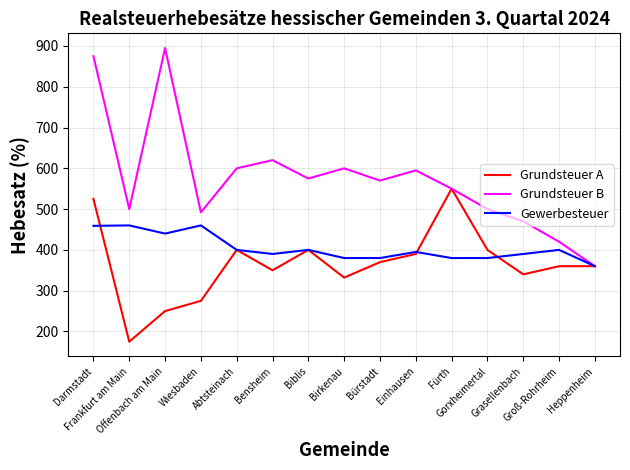

What are all the series names shown in the legend?

Grundsteuer A, Grundsteuer B, Gewerbesteuer